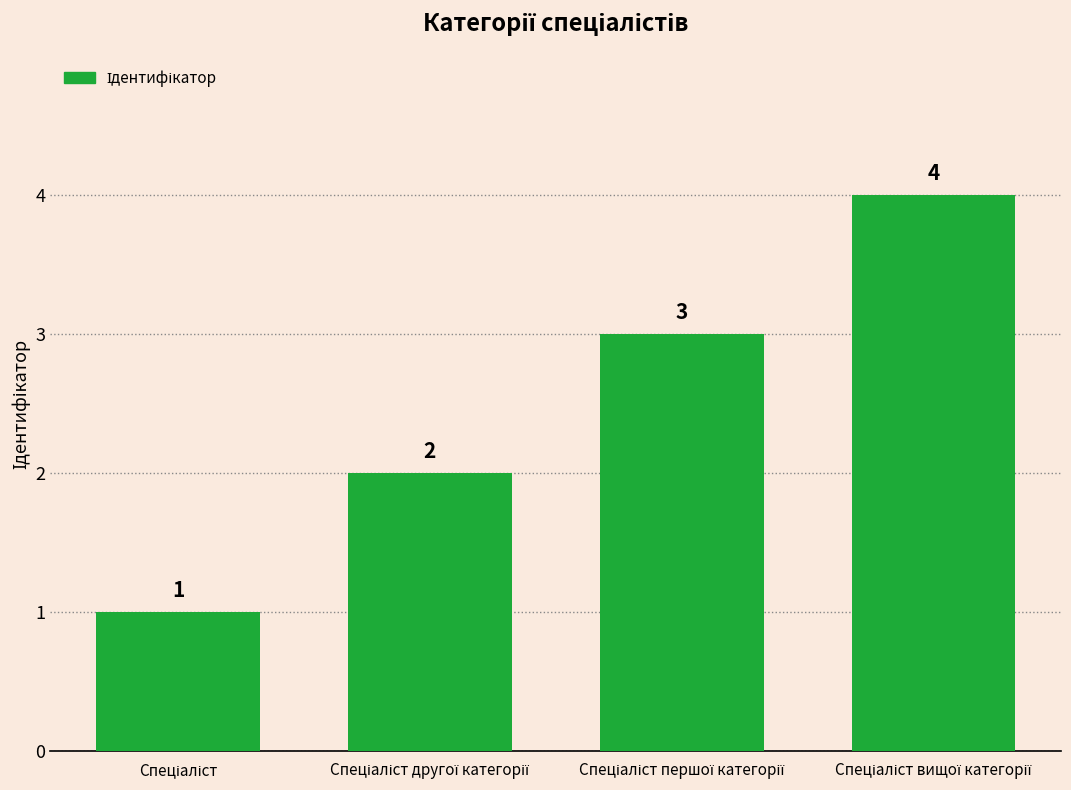

What is the sum of all values?

10